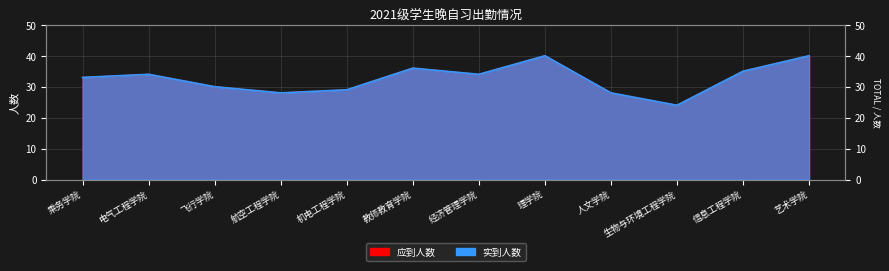

True or false: 实到人数 and 应到人数 intersect in this chart.

False